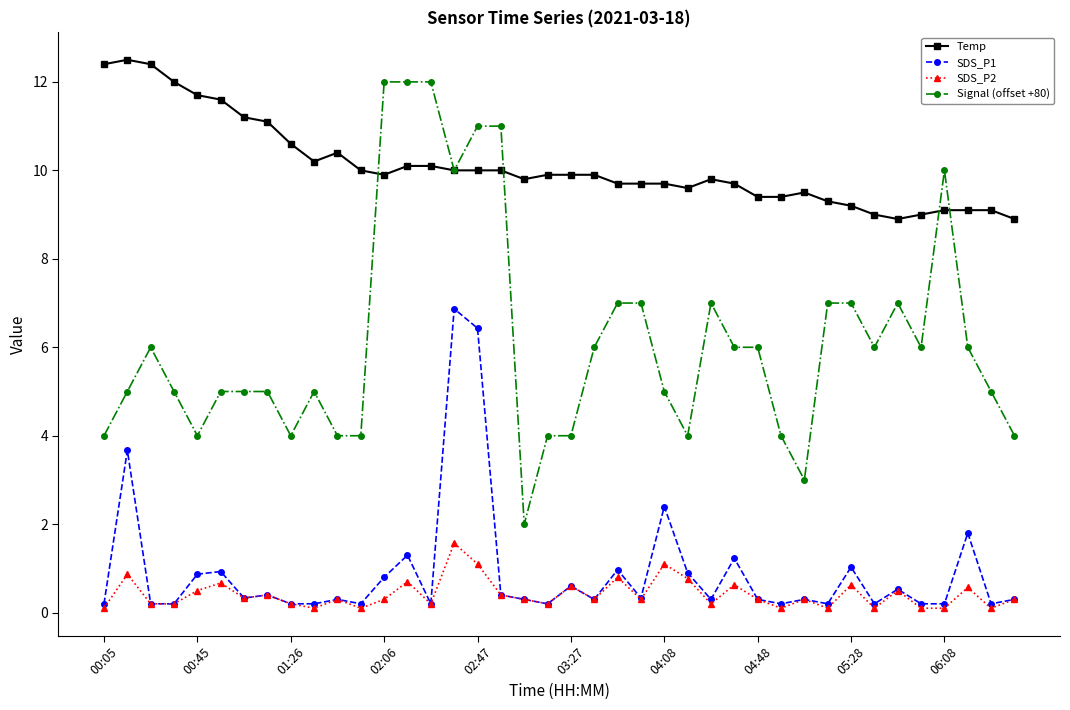

How many lines are shown in the chart?

4